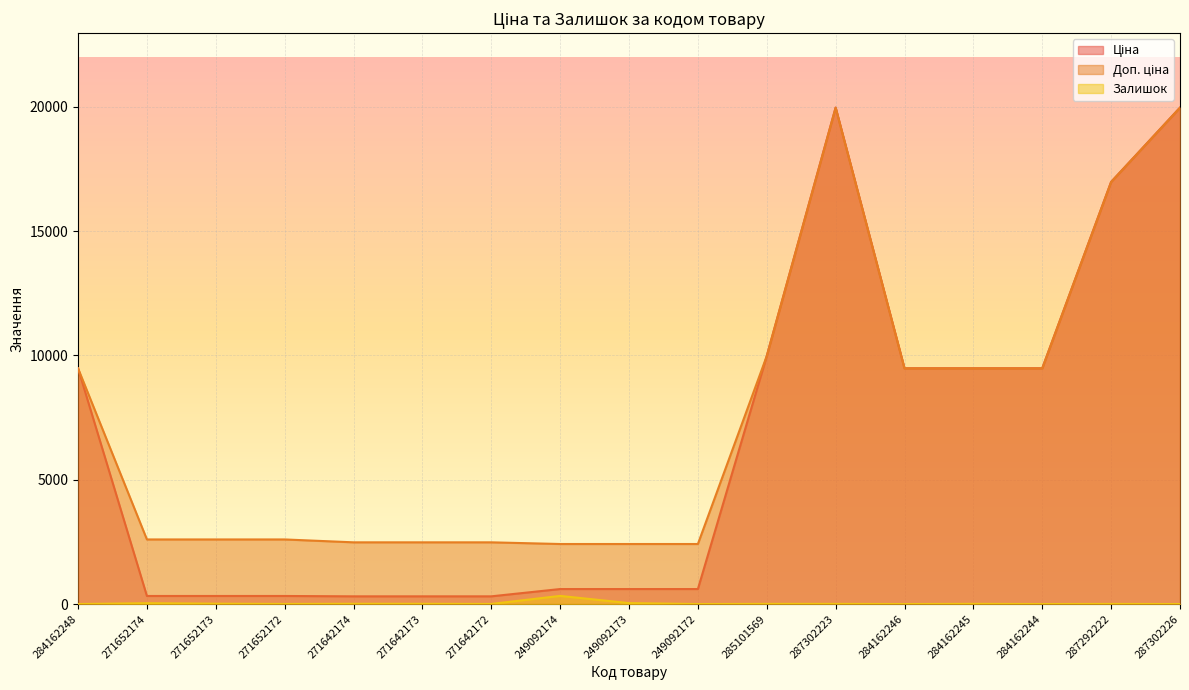

List the series in order of their peak value, highest first.

Ціна, Доп. ціна, Залишок